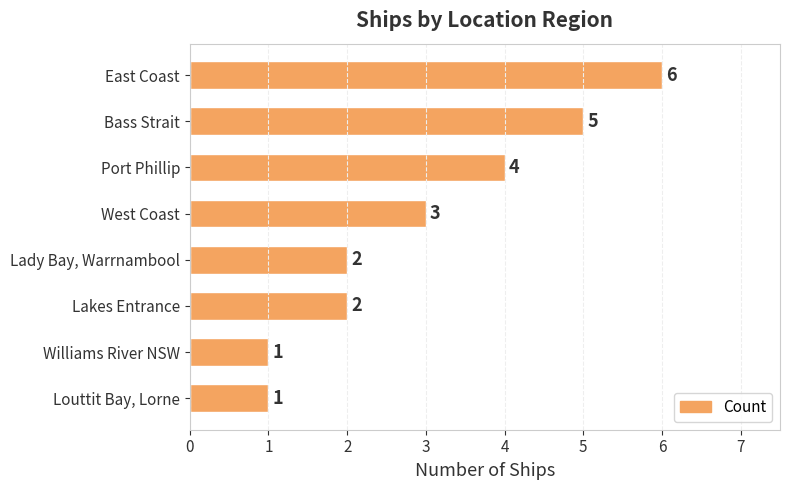

Is it true that the value at East Coast is 6?

True